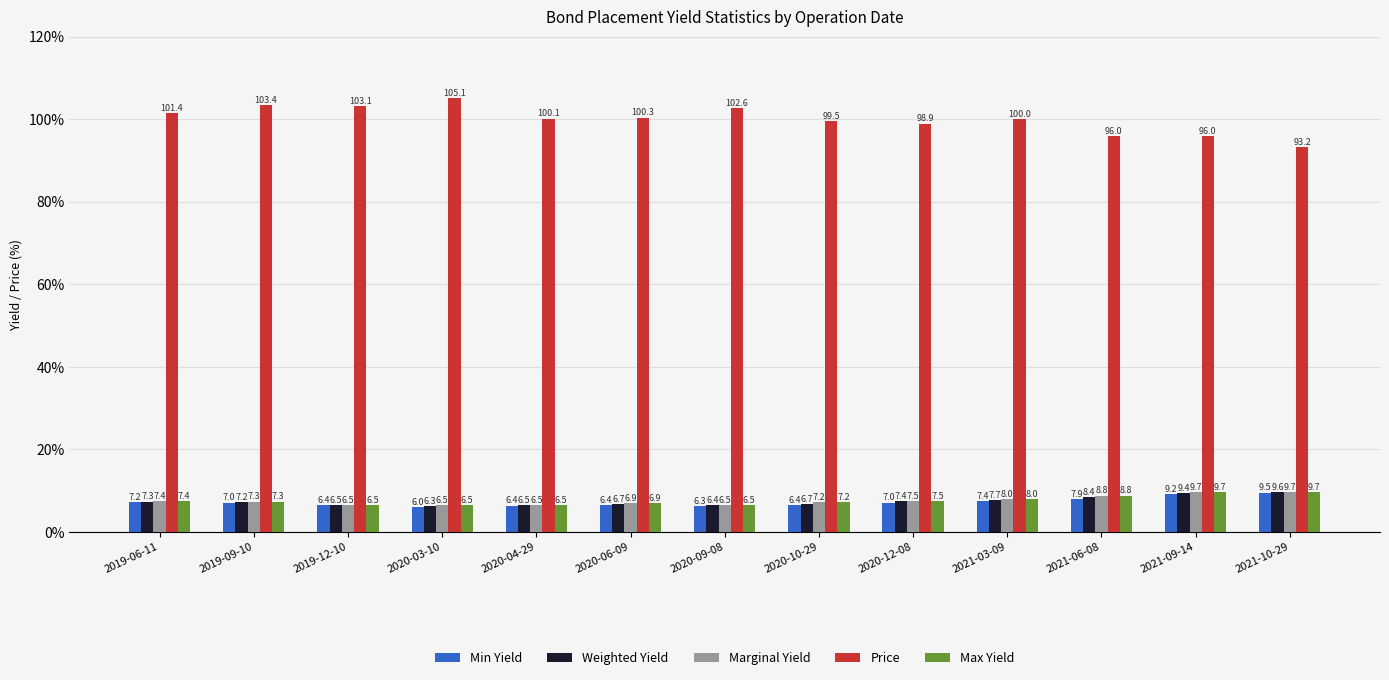

What is the spread (max minus min) of values at 2019-12-10?

96.6